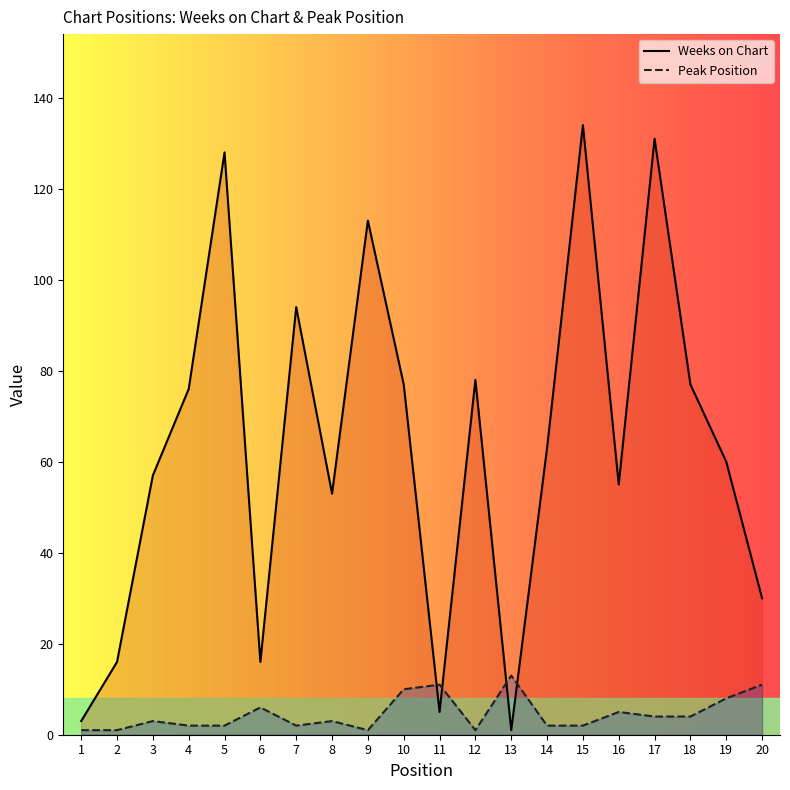

How many lines are shown in the chart?

2